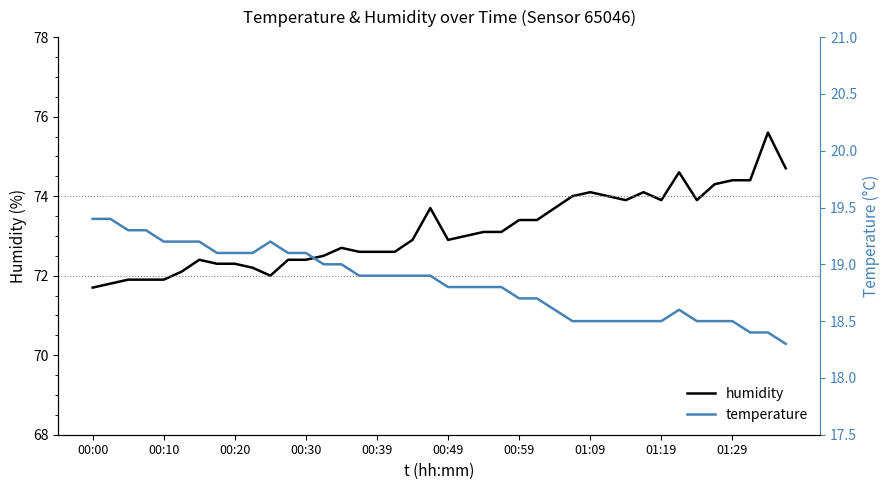

True or false: temperature and humidity intersect in this chart.

False